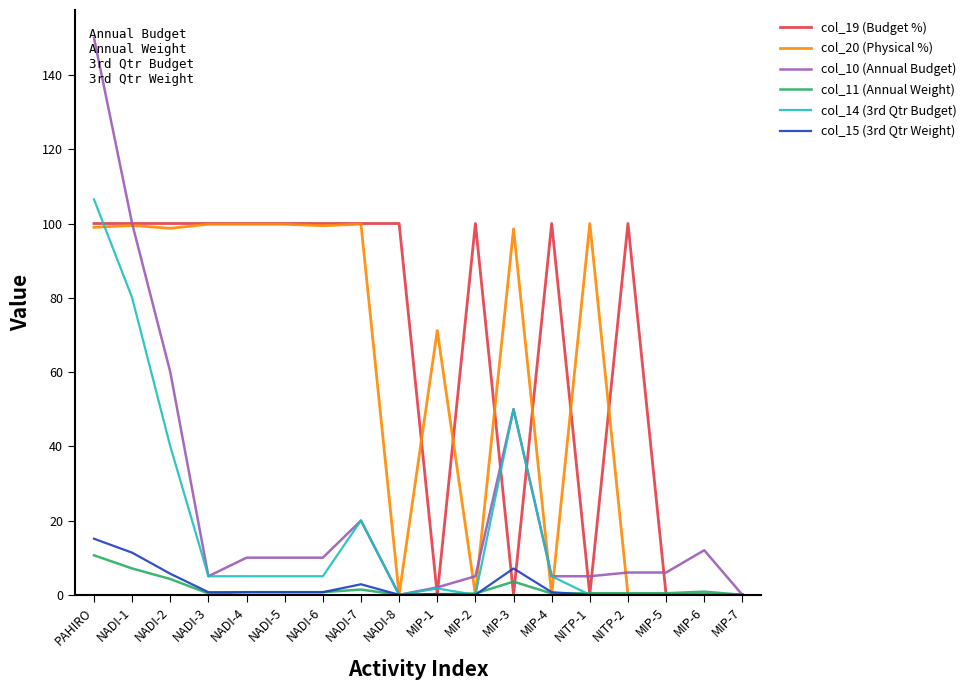

What is the difference between the highest and lowest values at NADI-4?

99.3